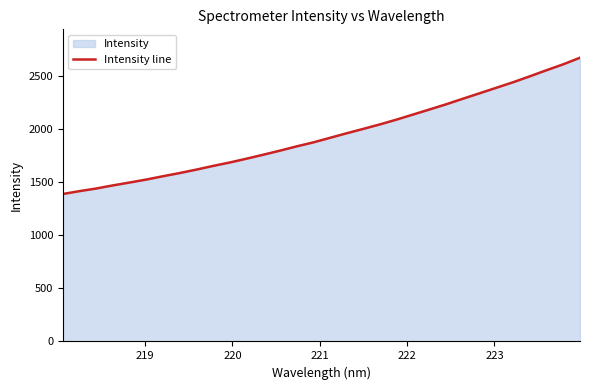

What is the smallest value displayed?

1390.8